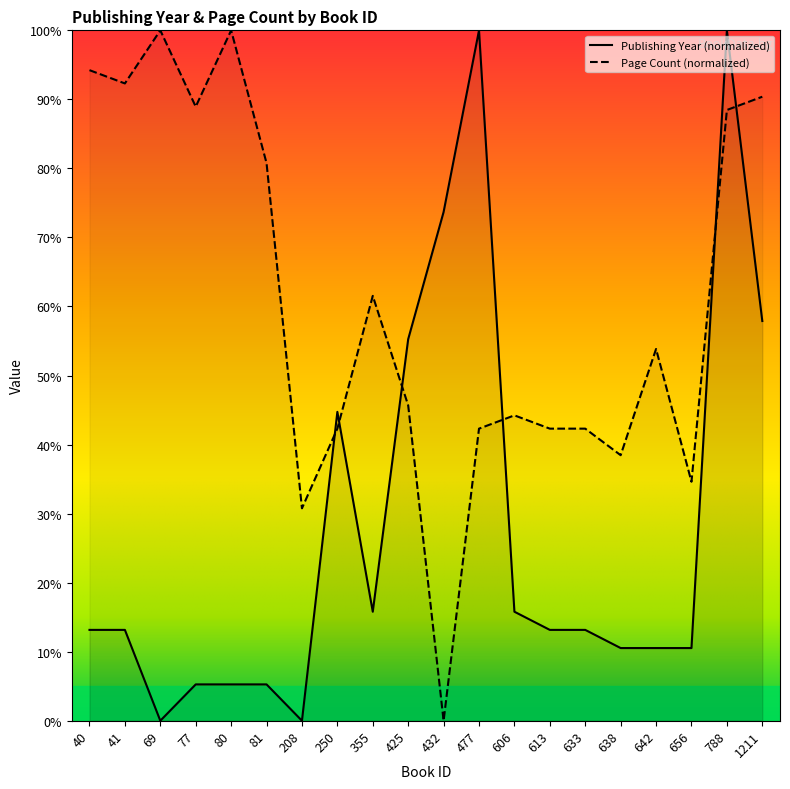

What are all the series names shown in the legend?

Publishing Year (normalized), Page Count (normalized)